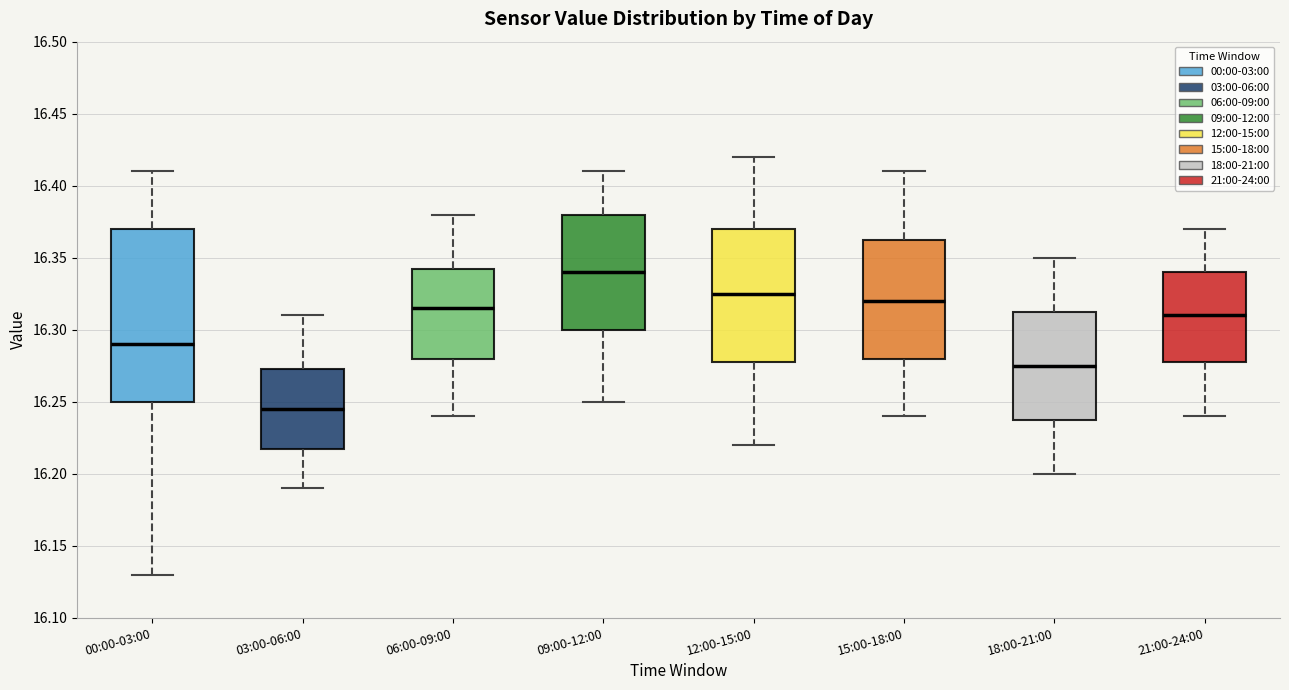

Reading left to right, transcribe this box plot: for each box, give where its median line is, the range the box spans, and where its two whiskers end, as read against the y-axis. The values are not printed on the chart, so give them approximately, as read against the axis.

00:00-03:00: median 16.290, box 16.250 to 16.370, whiskers 16.130 to 16.410
03:00-06:00: median 16.245, box 16.220 to 16.275, whiskers 16.190 to 16.310
06:00-09:00: median 16.315, box 16.280 to 16.345, whiskers 16.240 to 16.380
09:00-12:00: median 16.340, box 16.300 to 16.380, whiskers 16.250 to 16.410
12:00-15:00: median 16.325, box 16.280 to 16.370, whiskers 16.220 to 16.420
15:00-18:00: median 16.320, box 16.280 to 16.365, whiskers 16.240 to 16.410
18:00-21:00: median 16.275, box 16.240 to 16.315, whiskers 16.200 to 16.350
21:00-24:00: median 16.310, box 16.280 to 16.340, whiskers 16.240 to 16.370